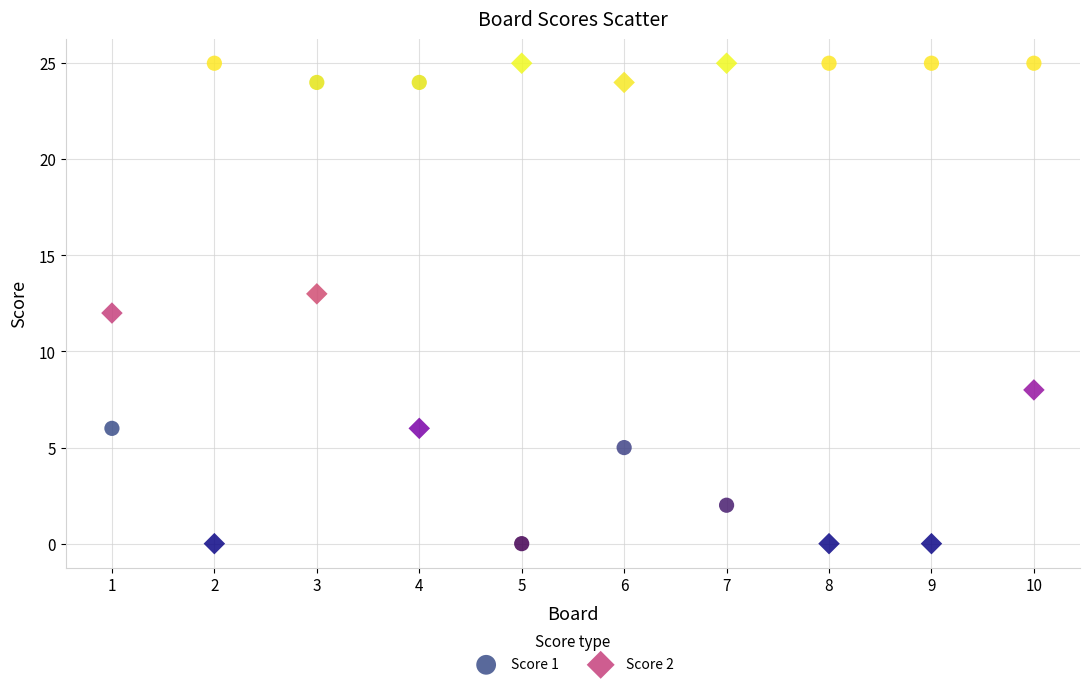

What are all the series names shown in the legend?

Score 1, Score 2